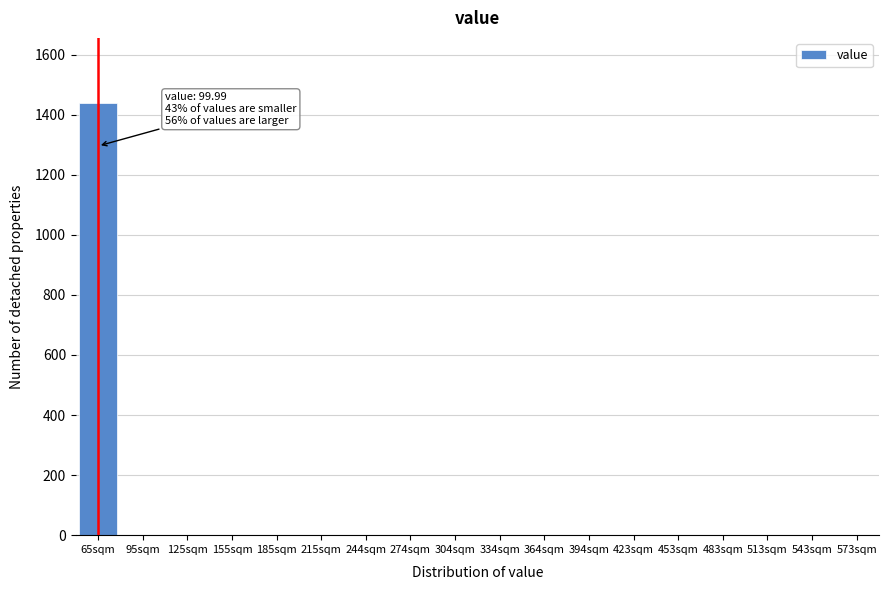

Reading right to left, what are all the values shown in this chart?

573sqm=0	543sqm=0	513sqm=0	483sqm=0	453sqm=0	423sqm=0	394sqm=0	364sqm=0	334sqm=0	304sqm=0	274sqm=0	244sqm=0	215sqm=0	185sqm=0	155sqm=0	125sqm=0	95sqm=0	65sqm=1440